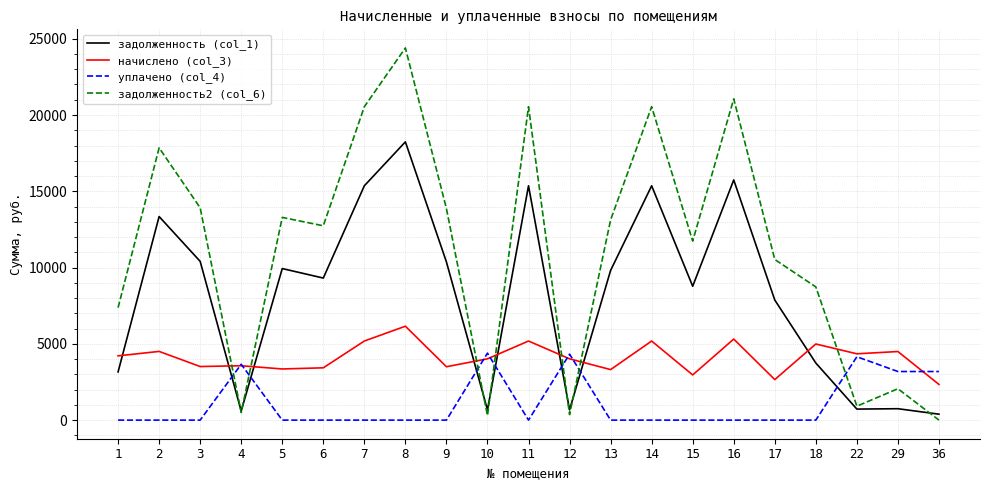

List the series in order of their overall mean, highest first.

задолженность2 (col_6), задолженность (col_1), начислено (col_3), уплачено (col_4)